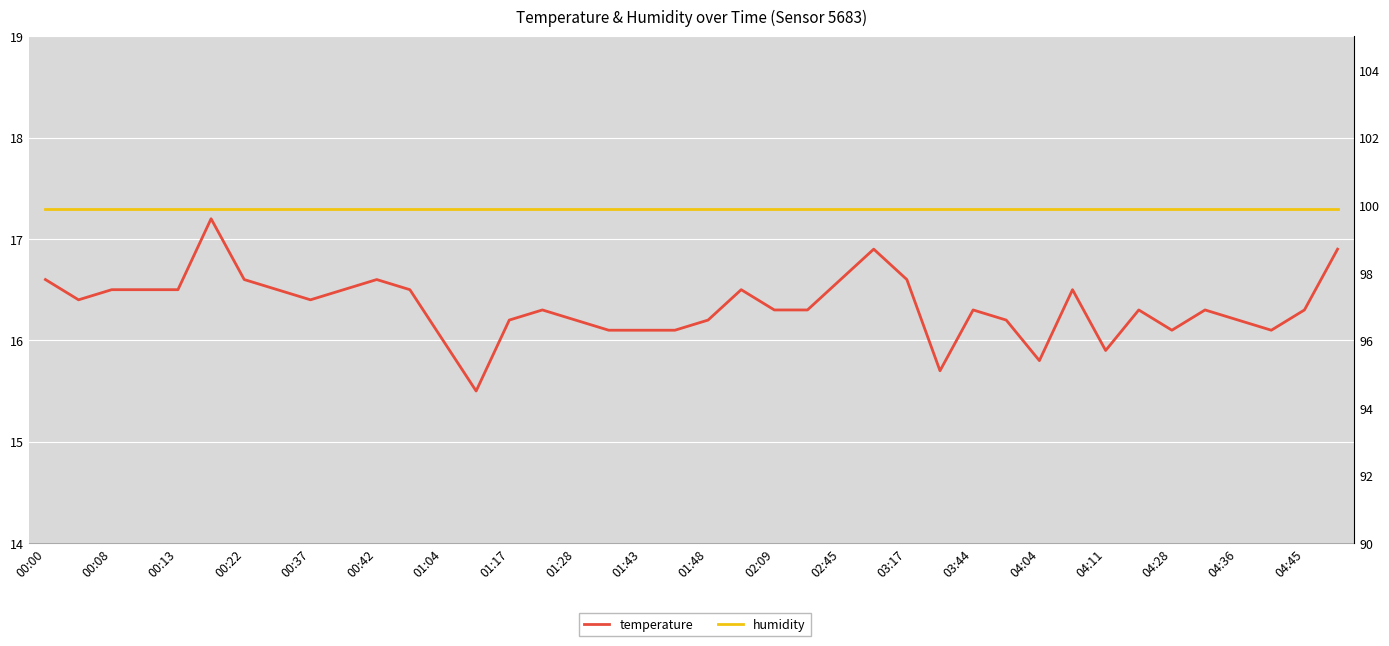

List the series in order of their overall mean, lowest first.

temperature, humidity